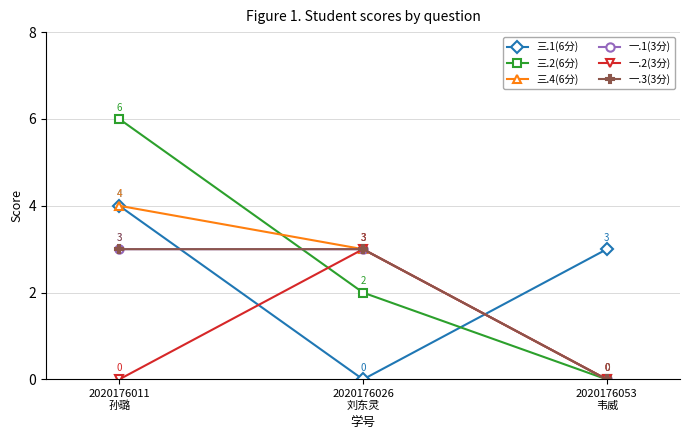

What is the difference between the maximum and minimum values in the 一.1(3分) series?

3